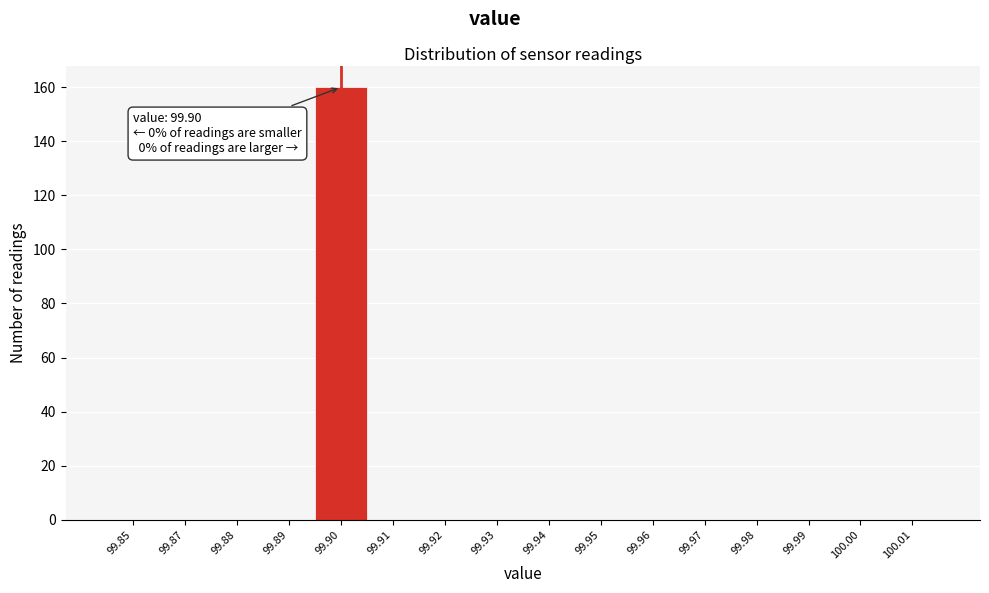

Reading left to right, what are all the values shown in this chart?

99.85=0	99.87=0	99.88=0	99.89=0	99.90=160	99.91=0	99.92=0	99.93=0	99.94=0	99.95=0	99.96=0	99.97=0	99.98=0	99.99=0	100.00=0	100.01=0